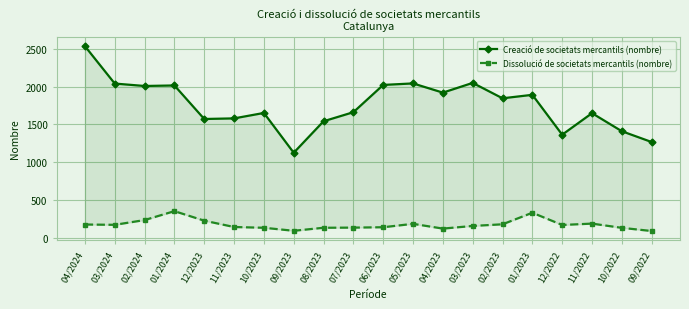

Which label corresponds to the smallest value in the chart?

09/2022